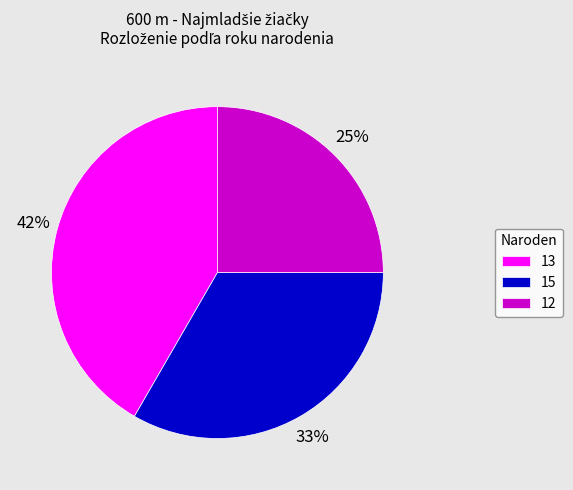

What is the largest slice in the pie chart?

13